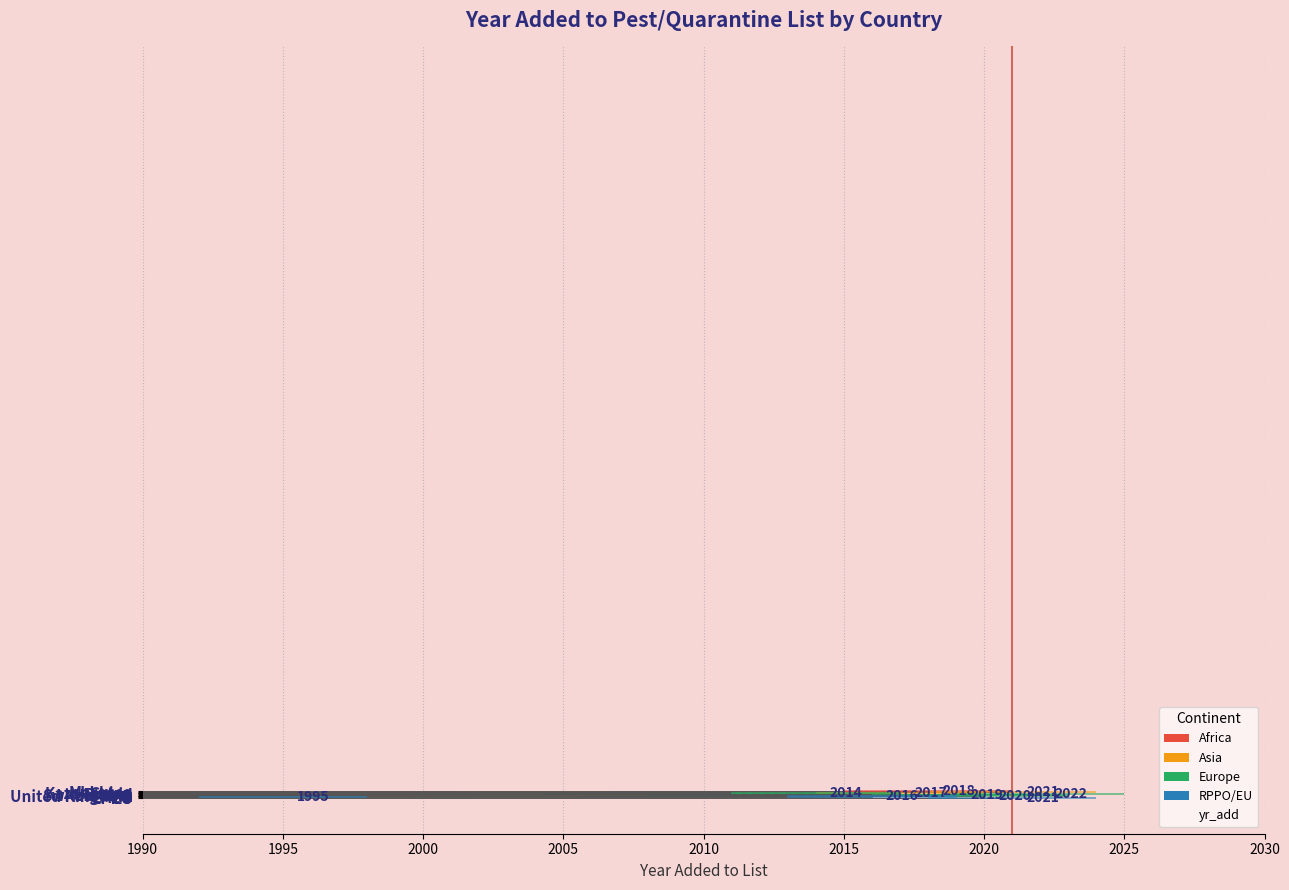

Does the chart contain stacked bars?

No